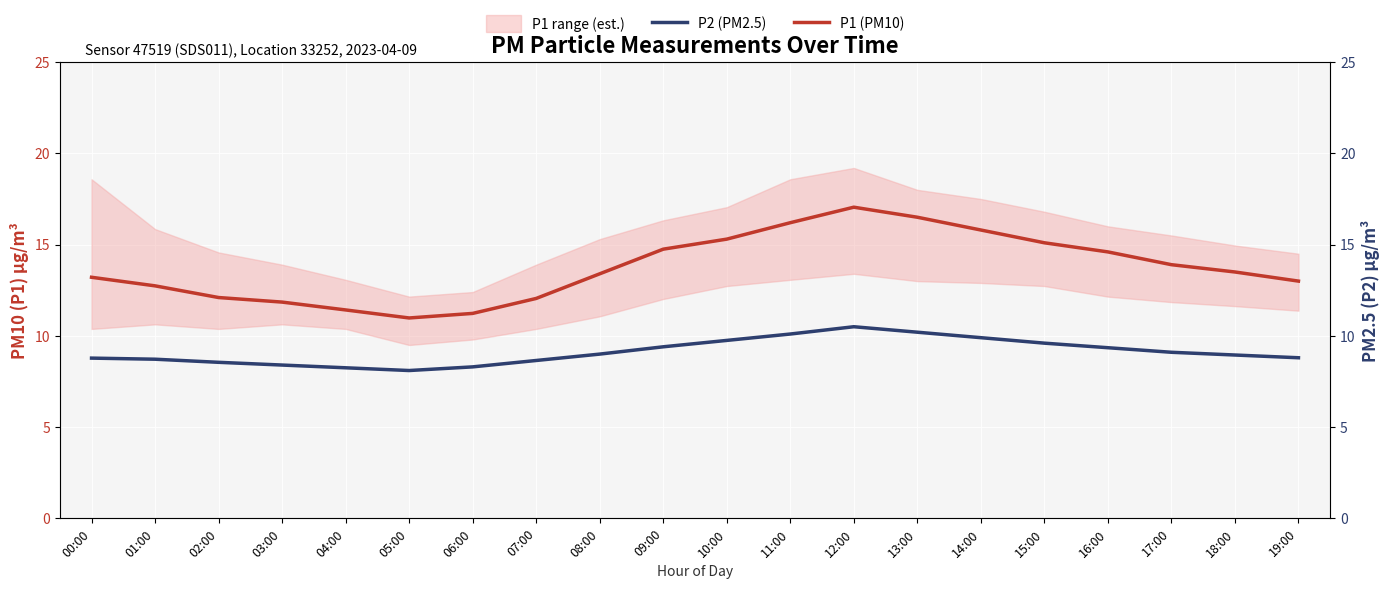

How many categories are shown in the chart?

20